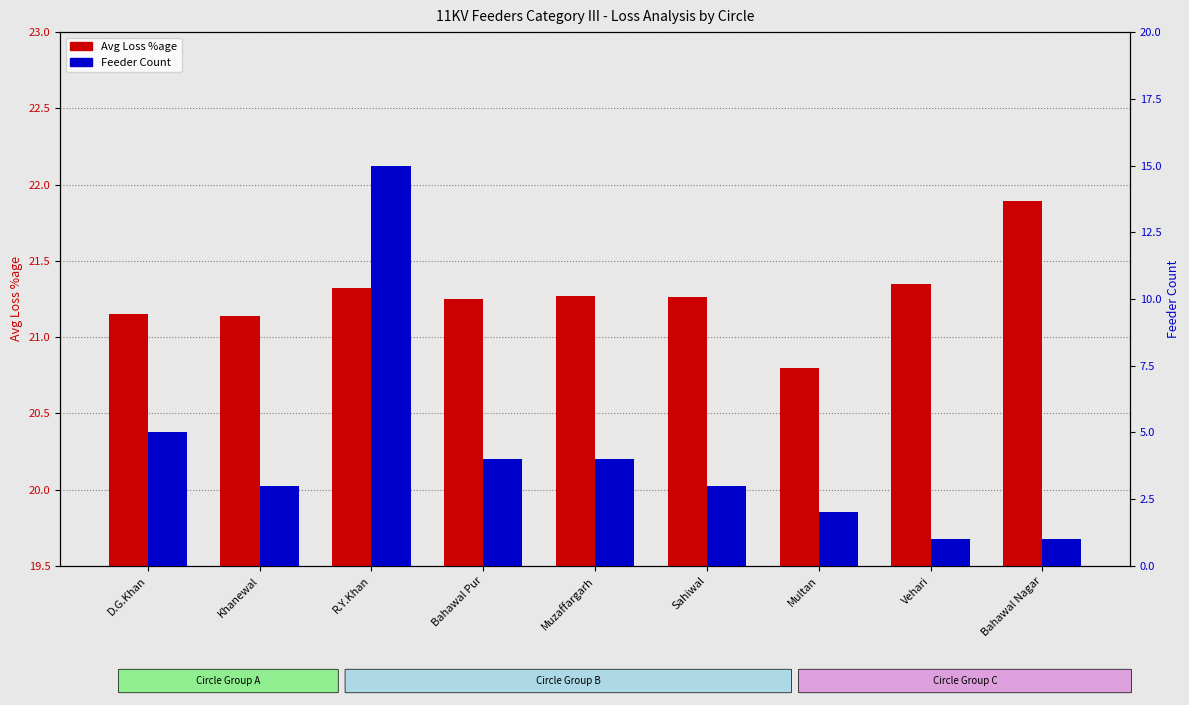

Between D.G.Khan and Multan, which series saw the biggest shift?

Feeder Count